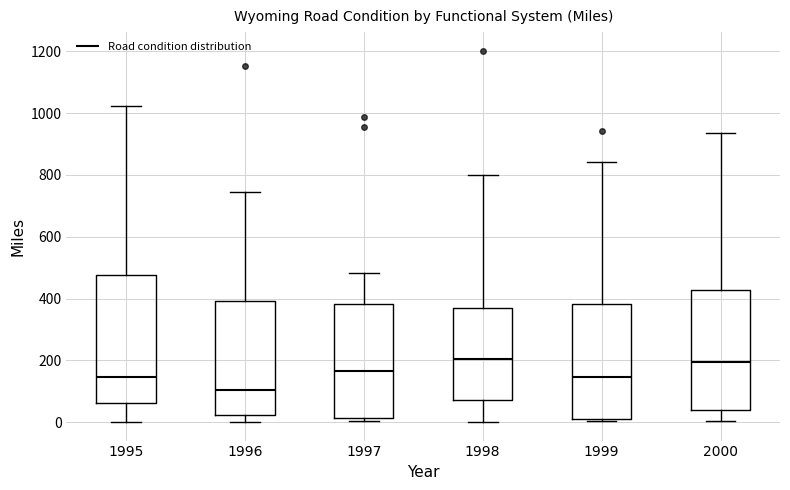

Reading left to right, read every box against the y-axis: the position of its median line, the range the box covers, and the ends of its whiskers. The values are not printed on the chart, so give them approximately, as read against the axis.

1995: median 140, box 60 to 480, whiskers 0 to 1020
1996: median 100, box 20 to 400, whiskers 0 to 740
1997: median 160, box 20 to 380, whiskers 0 to 480
1998: median 200, box 80 to 360, whiskers 0 to 800
1999: median 140, box 20 to 380, whiskers 0 to 840
2000: median 200, box 40 to 420, whiskers 0 to 940